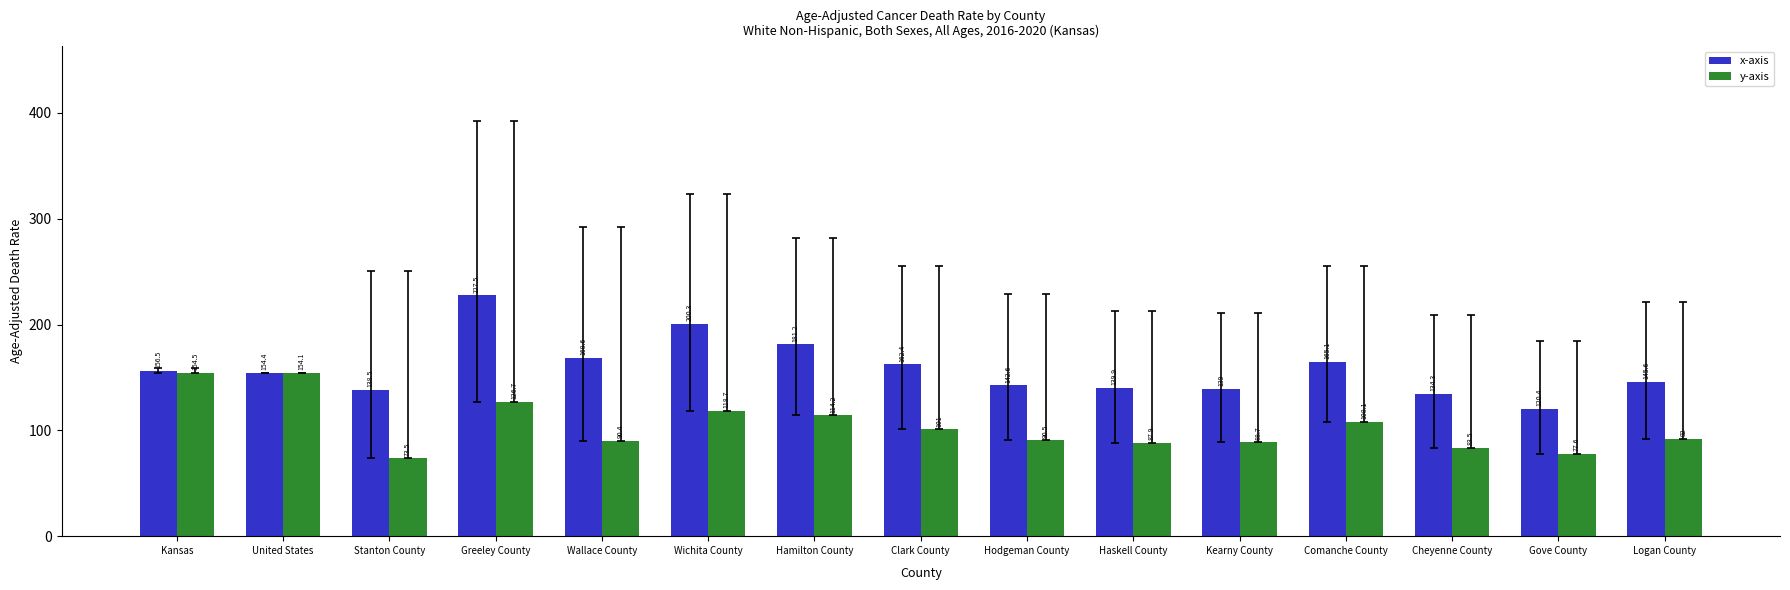

Is the value of y-axis at Comanche County greater than the value of x-axis at Cheyenne County?

No